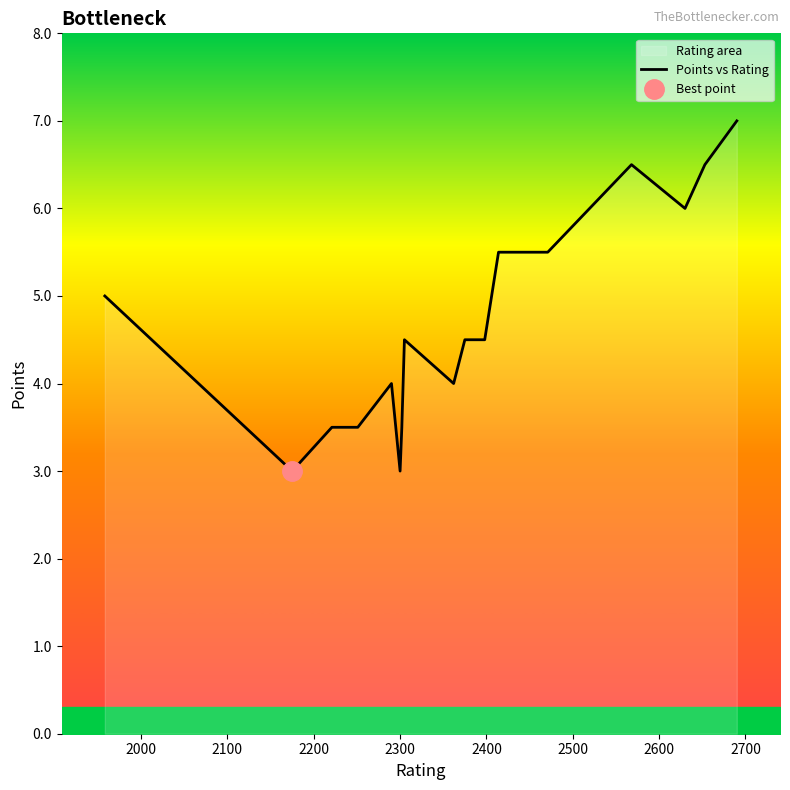

How many points are higher than both their immediate neighbors (excluding endpoints)?

3